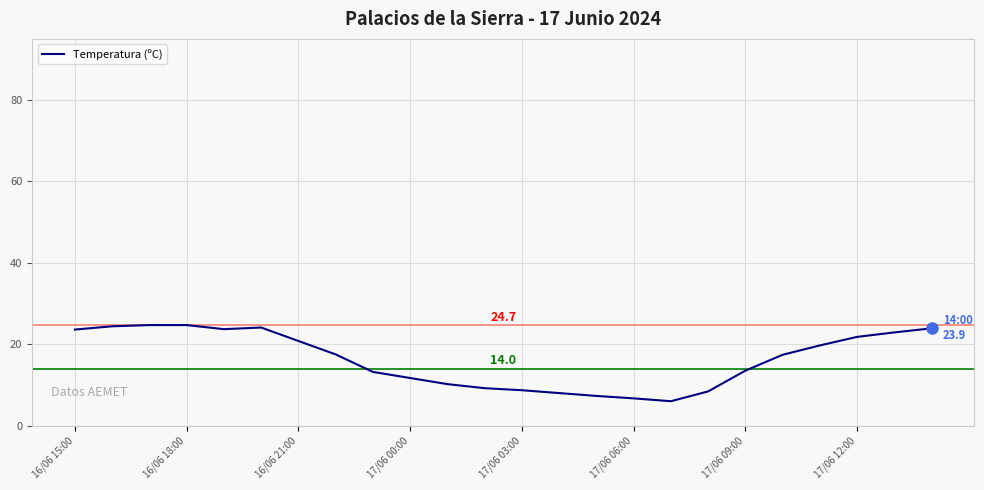

What is the difference between the maximum and minimum values?

18.7